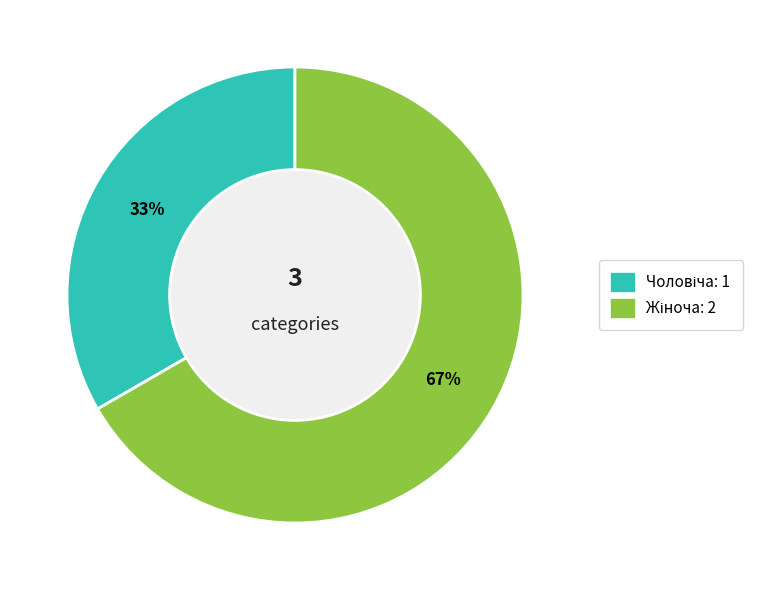

To the nearest percent, what is the average slice percentage?

50%